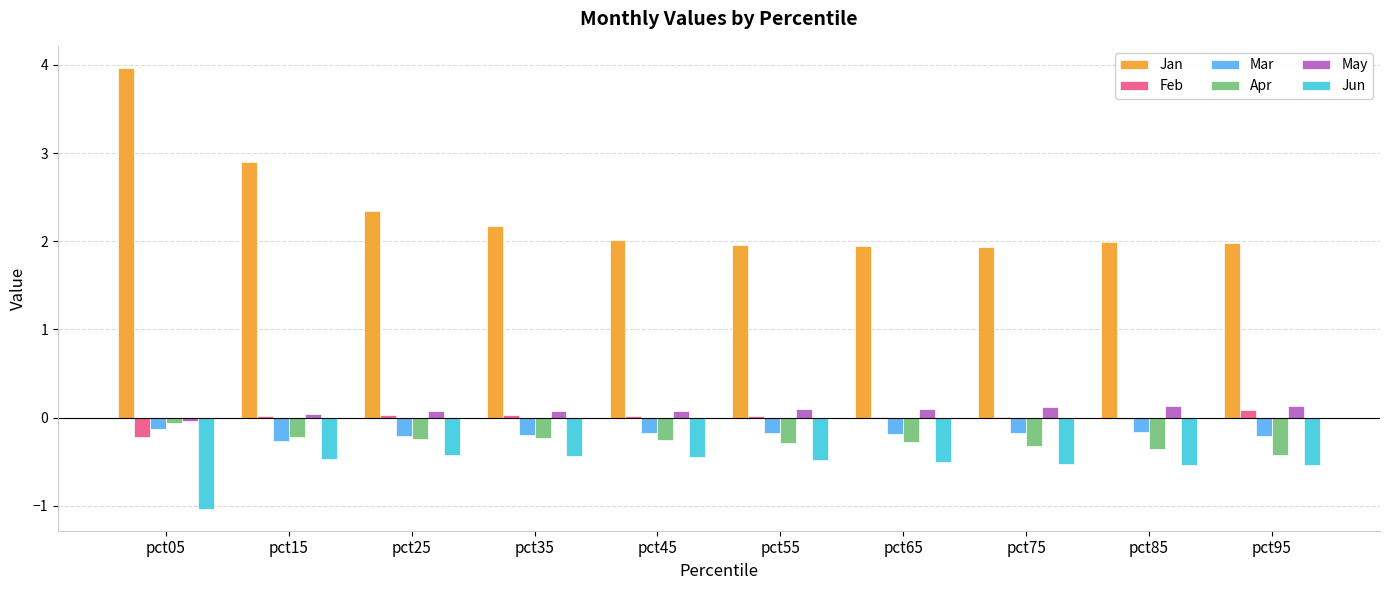

The value of Jun at pct05 is -1.0. True or false?

True